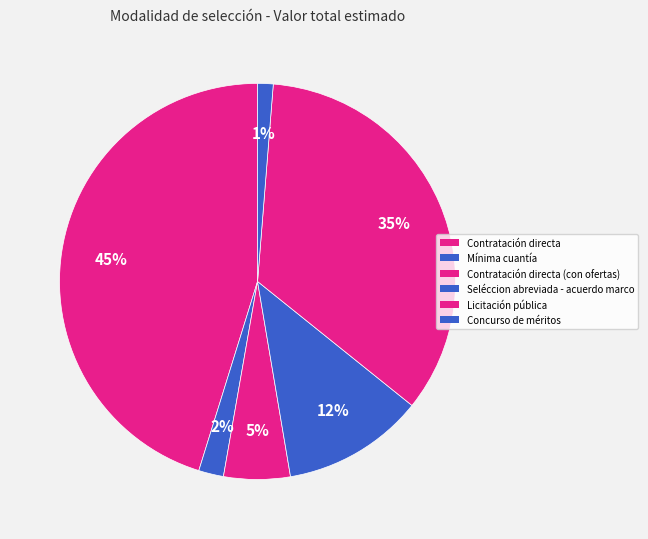

Count the number of slices in the pie.

6